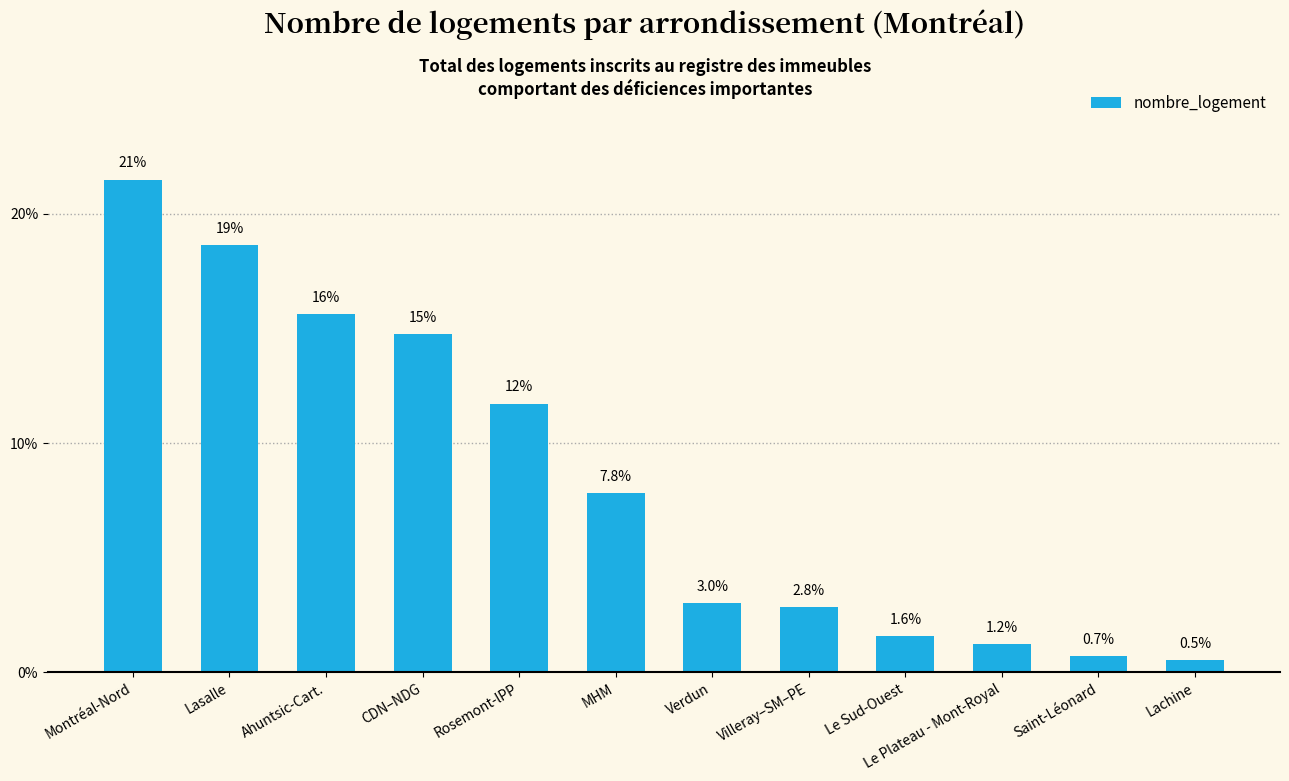

What is the difference between the second highest and second lowest values?

17.9